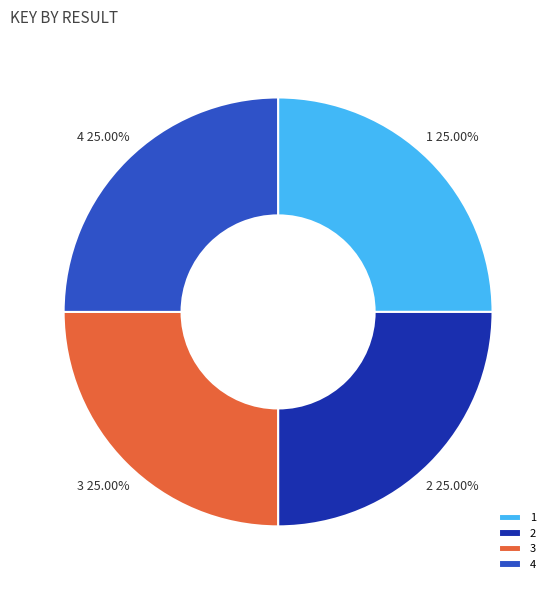

Approximately how many times larger is the value at 2 compared to 4?

1.0